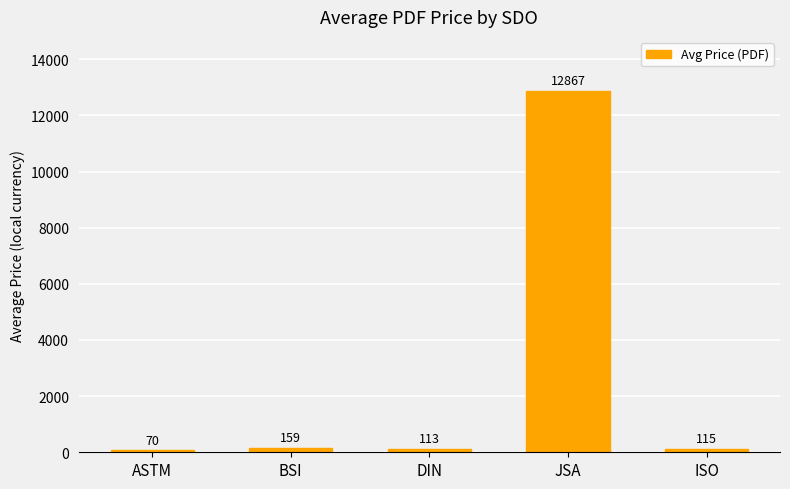

Does the chart contain stacked bars?

No